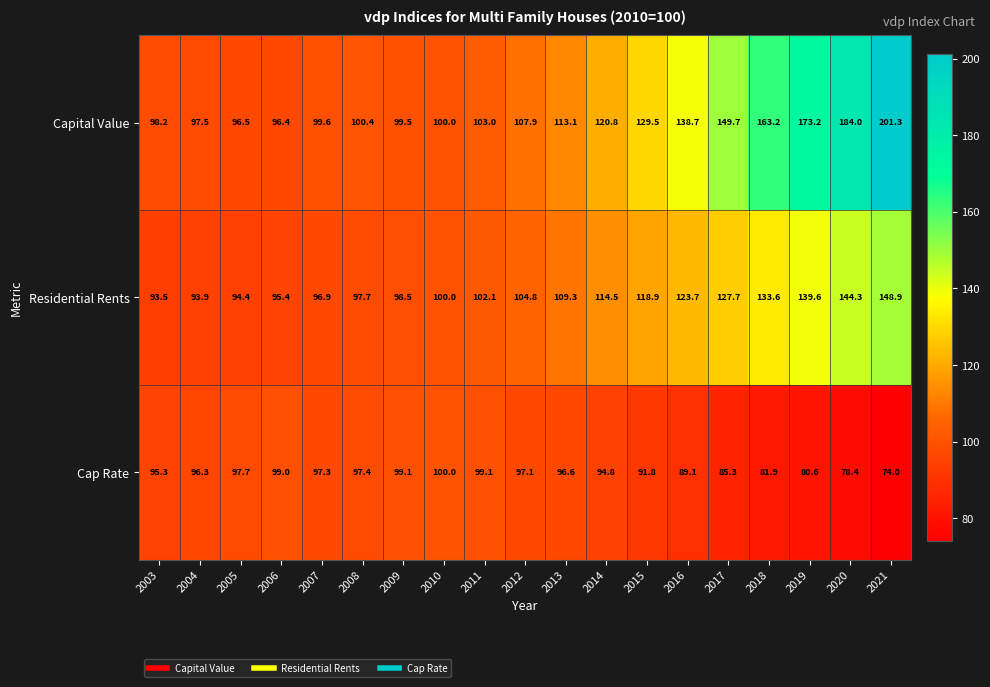

What is the spread (max minus min) of values at 2012?

10.8